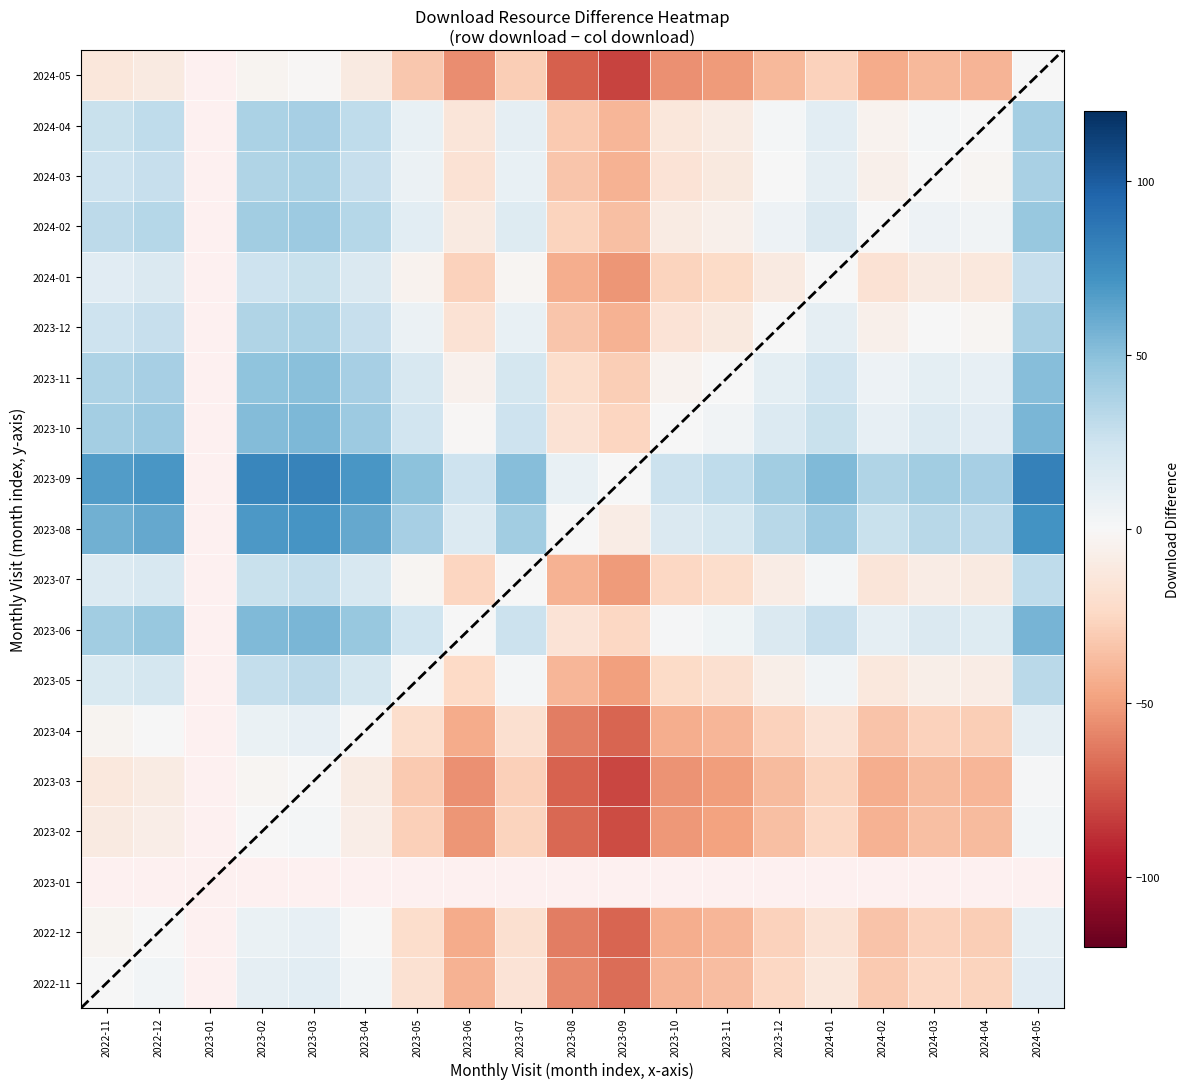

What is the smallest value displayed?

-81.0